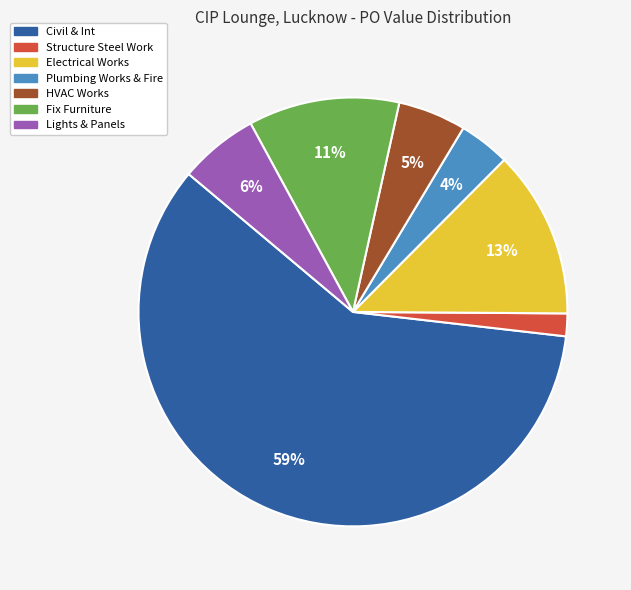

To the nearest percent, what percentage of the pie is HVAC Works?

5%